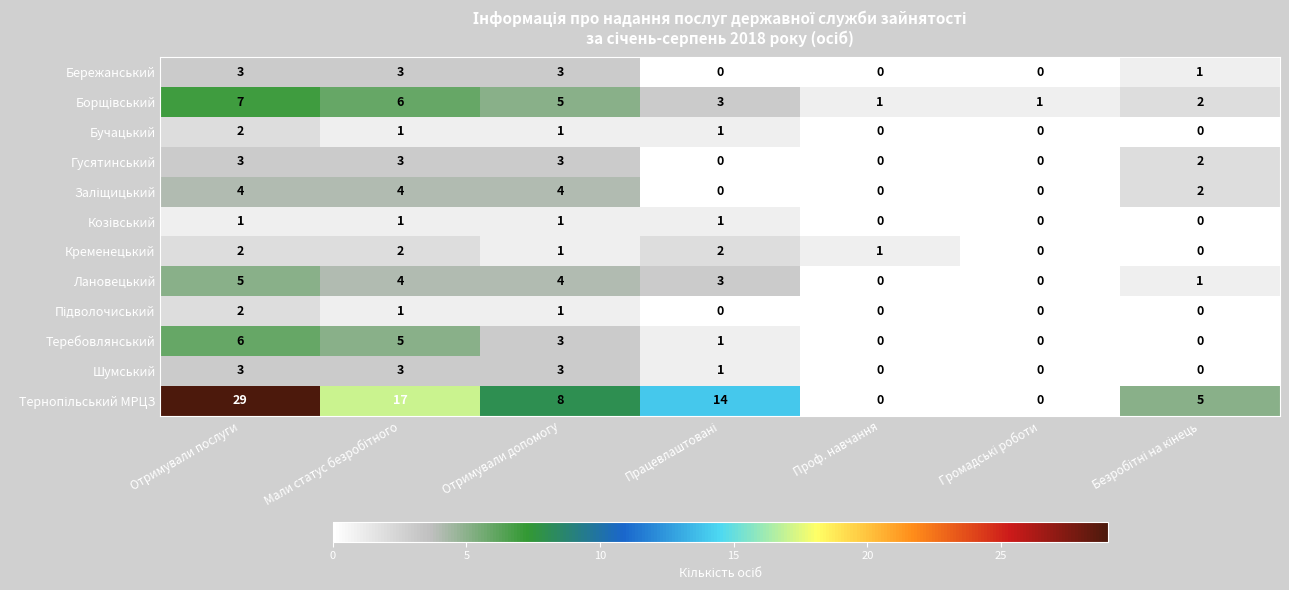

At which label does Теребовлянський first exceed 1?

Отримували послуги